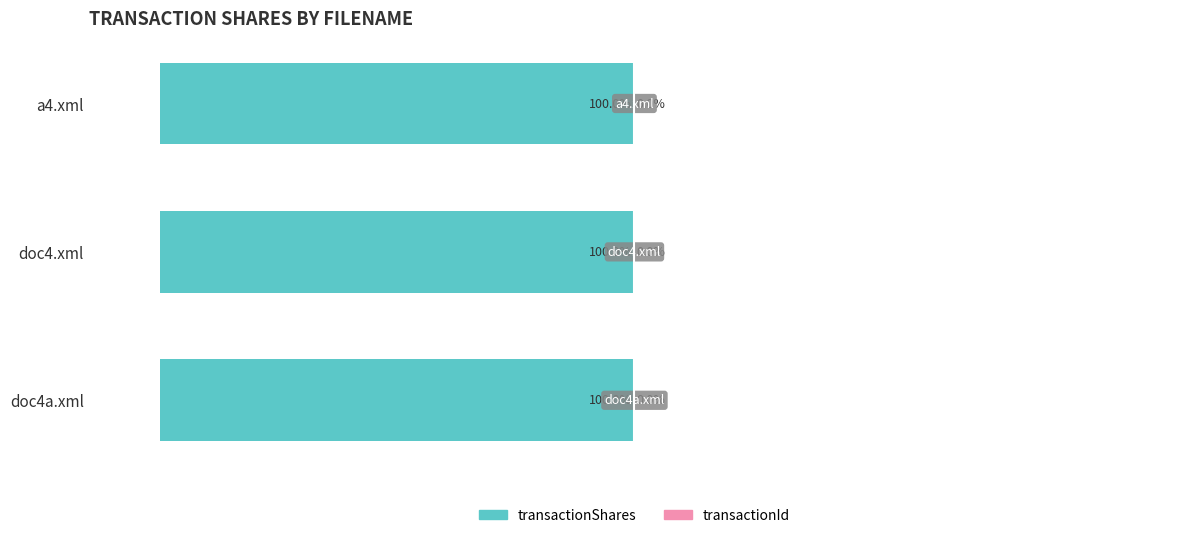

How many values in transactionId are above zero?

1